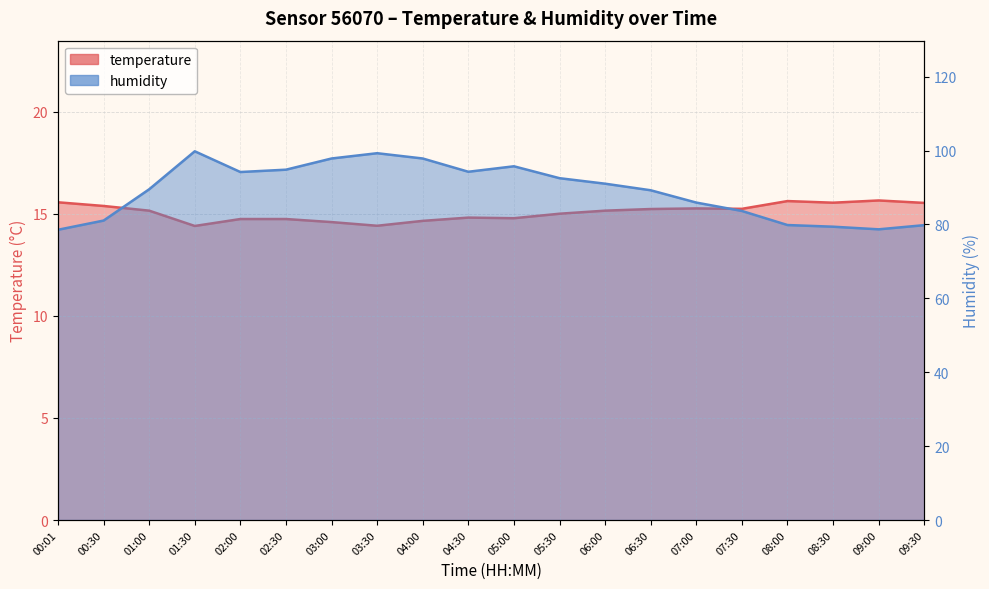

What position from the left is 06:00?

13